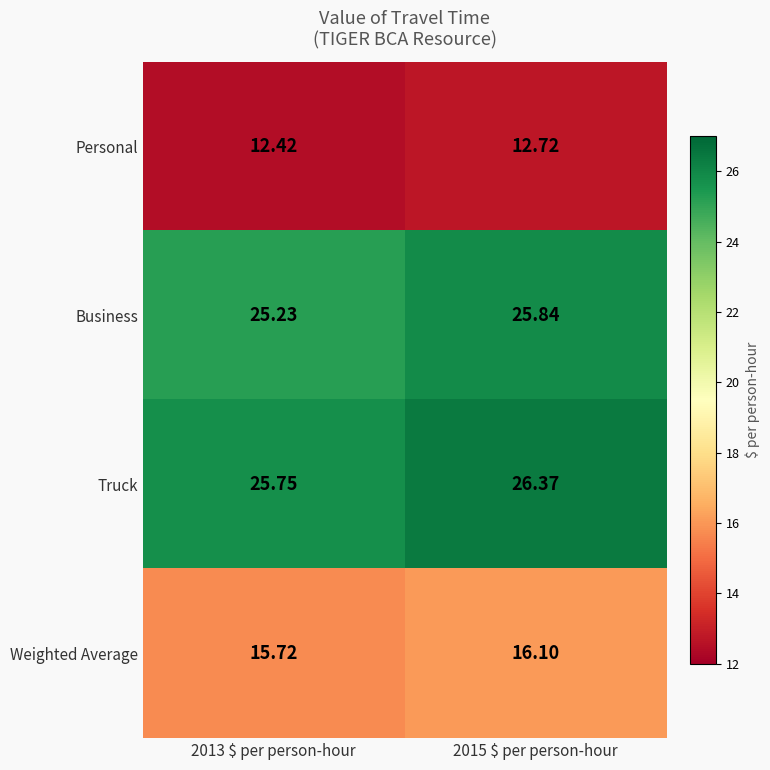

At how many categories does at least one series exceed 18?

2